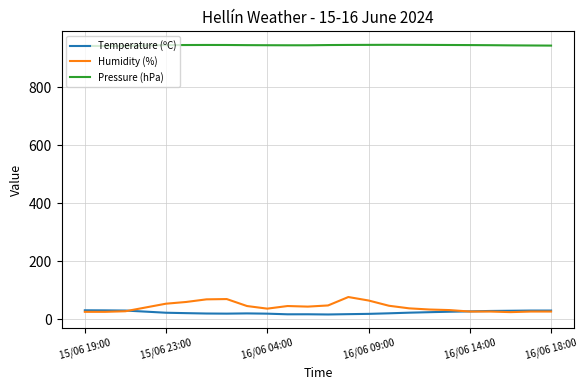

True or false: Humidity (%) and Pressure (hPa) cross at least once.

False